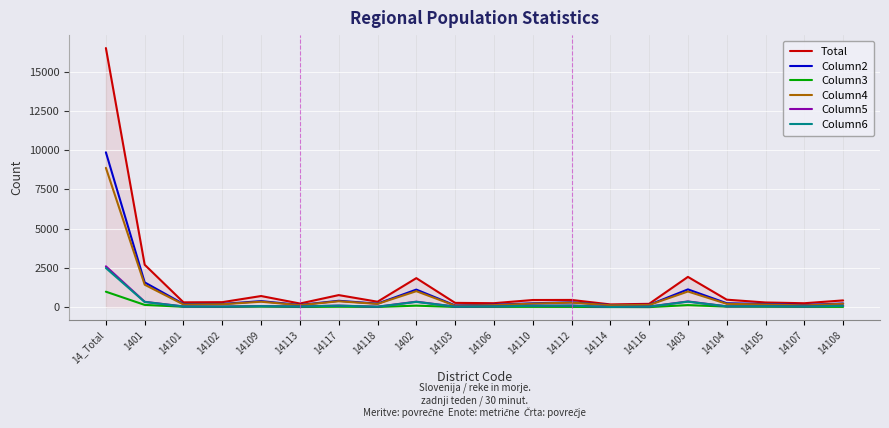

What is the total value across all series at 14_Total?

41341